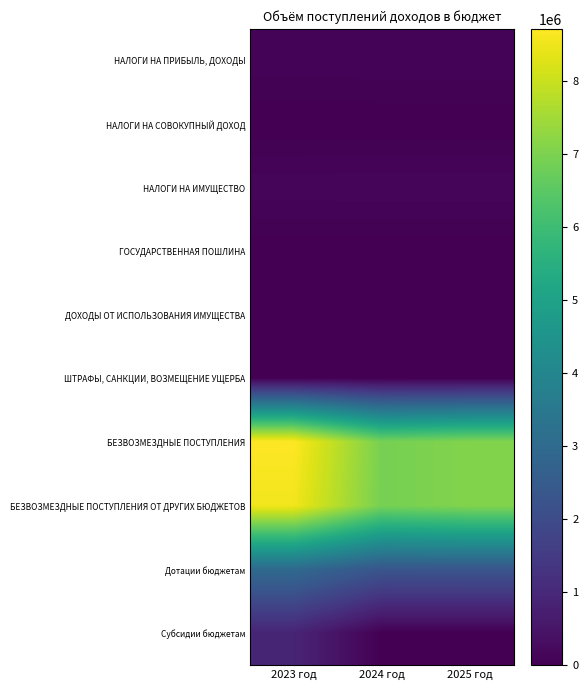

Which has a higher value, 2023 год or 2024 год?

2024 год